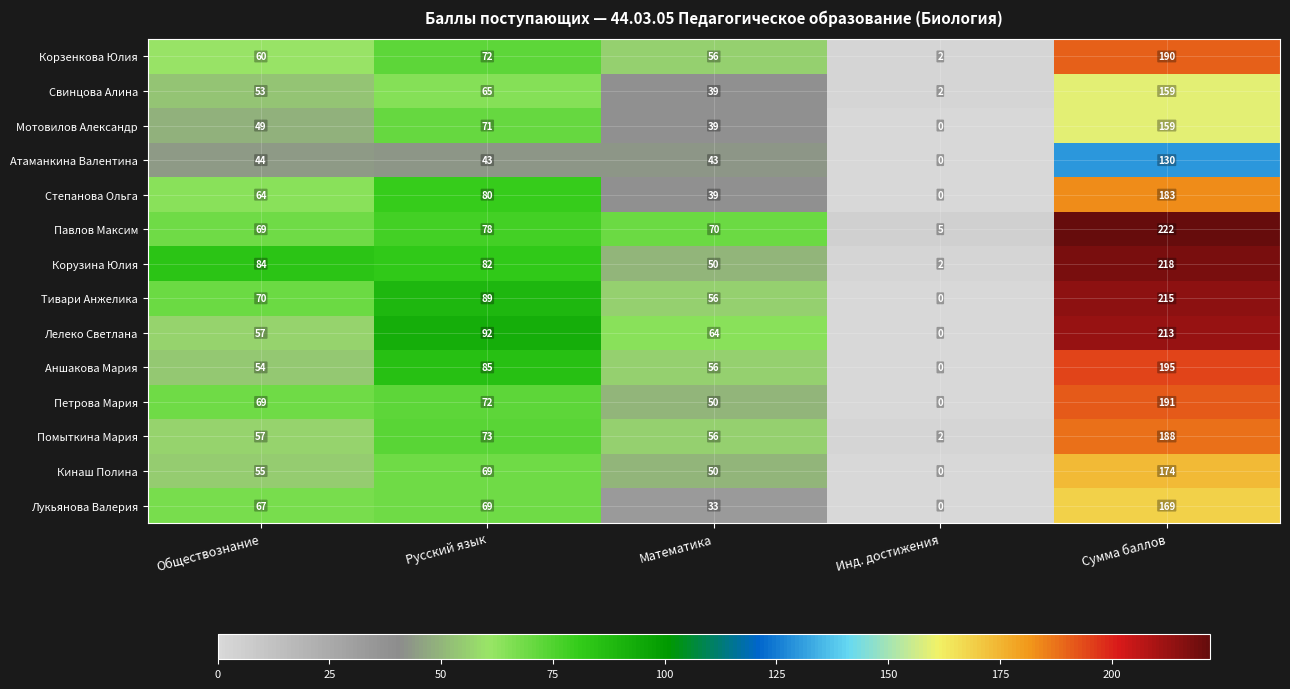

What is the spread (max minus min) of values at Обществознание?

40